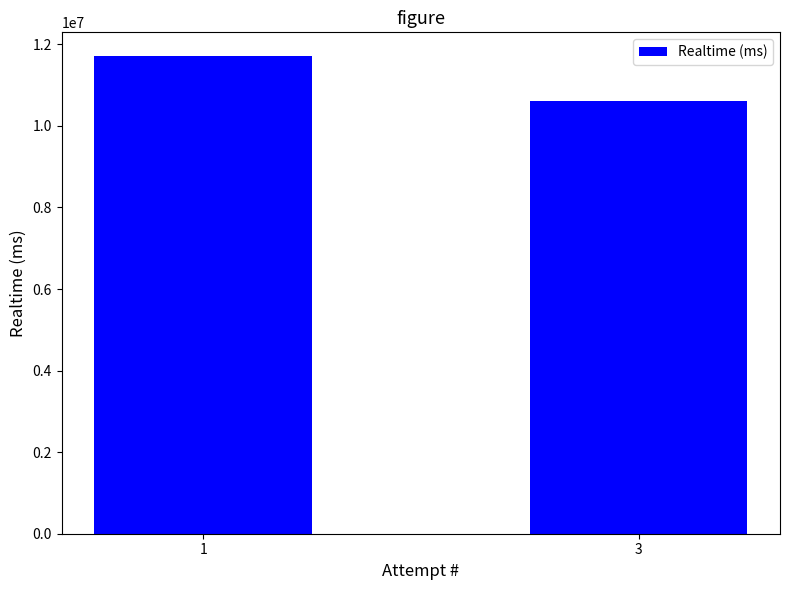

What is the change in value from 1 to 3?

-1104987